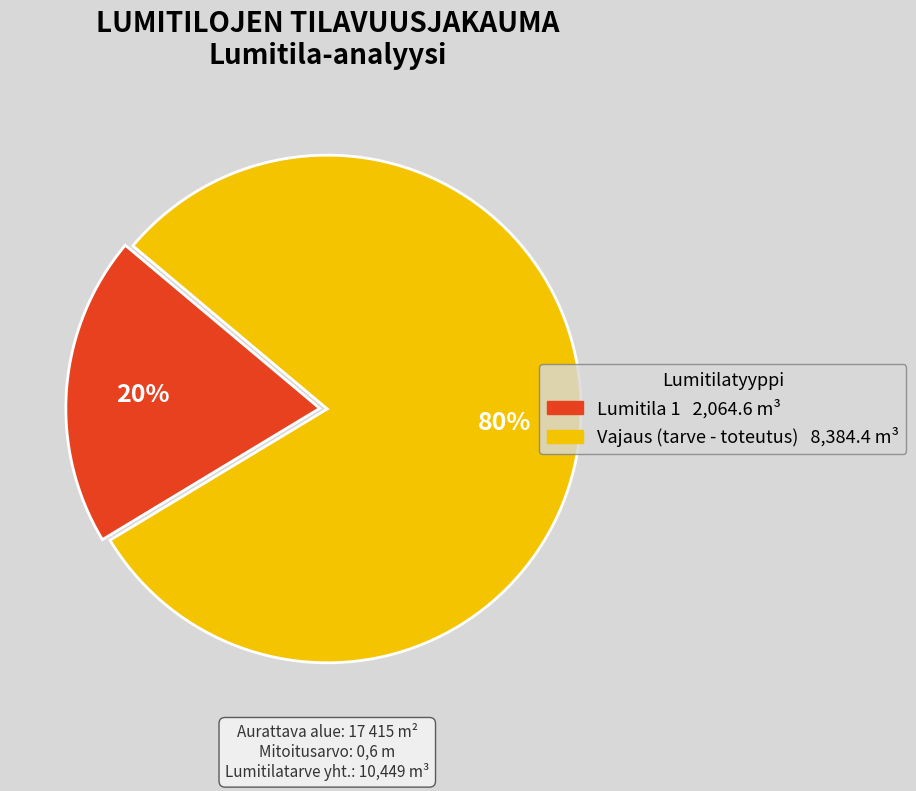

To the nearest percent, what is the average slice percentage?

50%